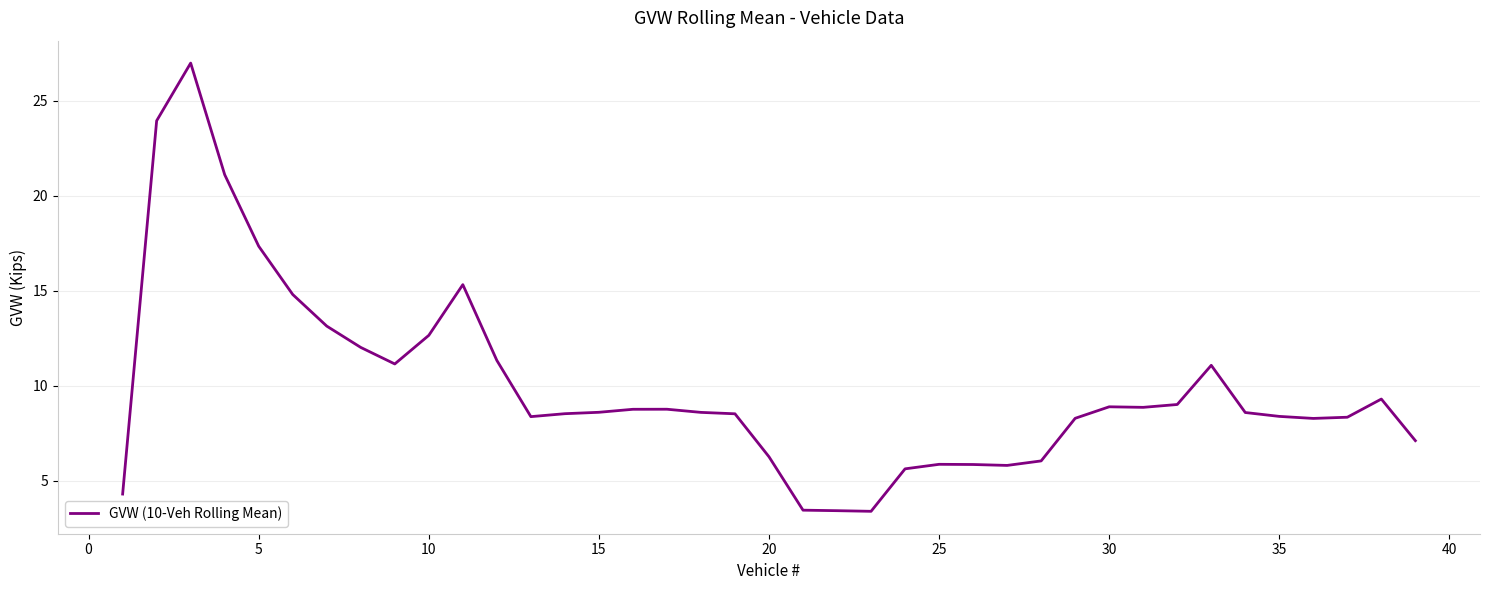

What is the difference between the maximum and second lowest values?

23.6